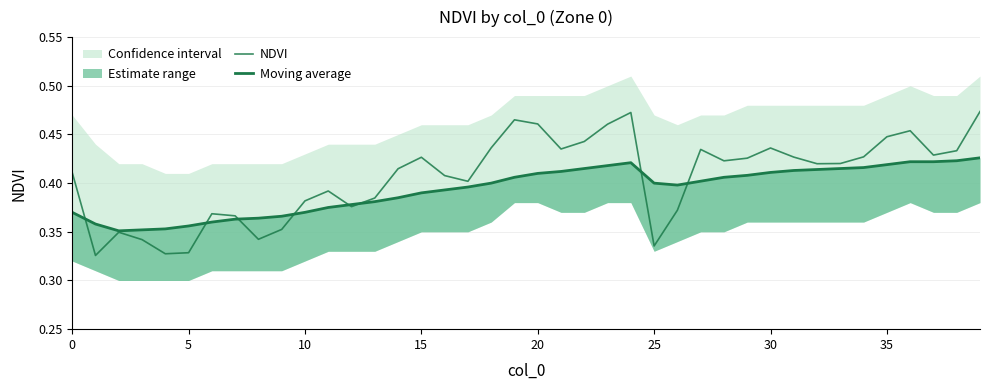

At how many categories does at least one series exceed 0?

40